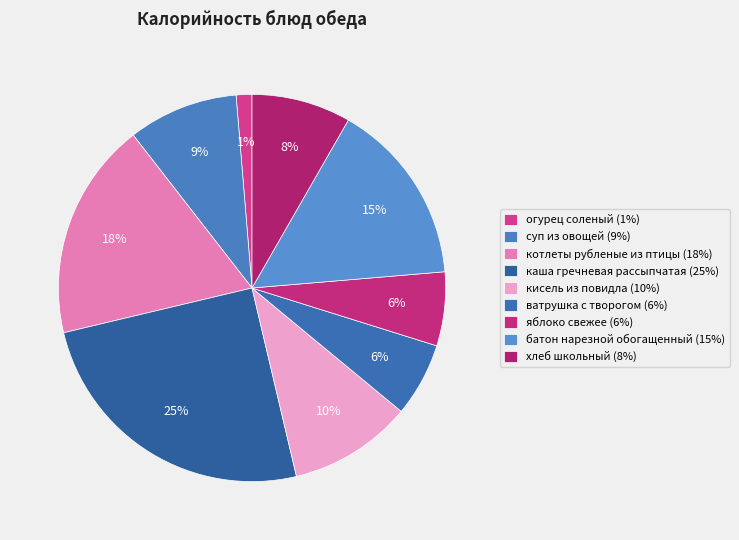

Count the number of slices in the pie.

9